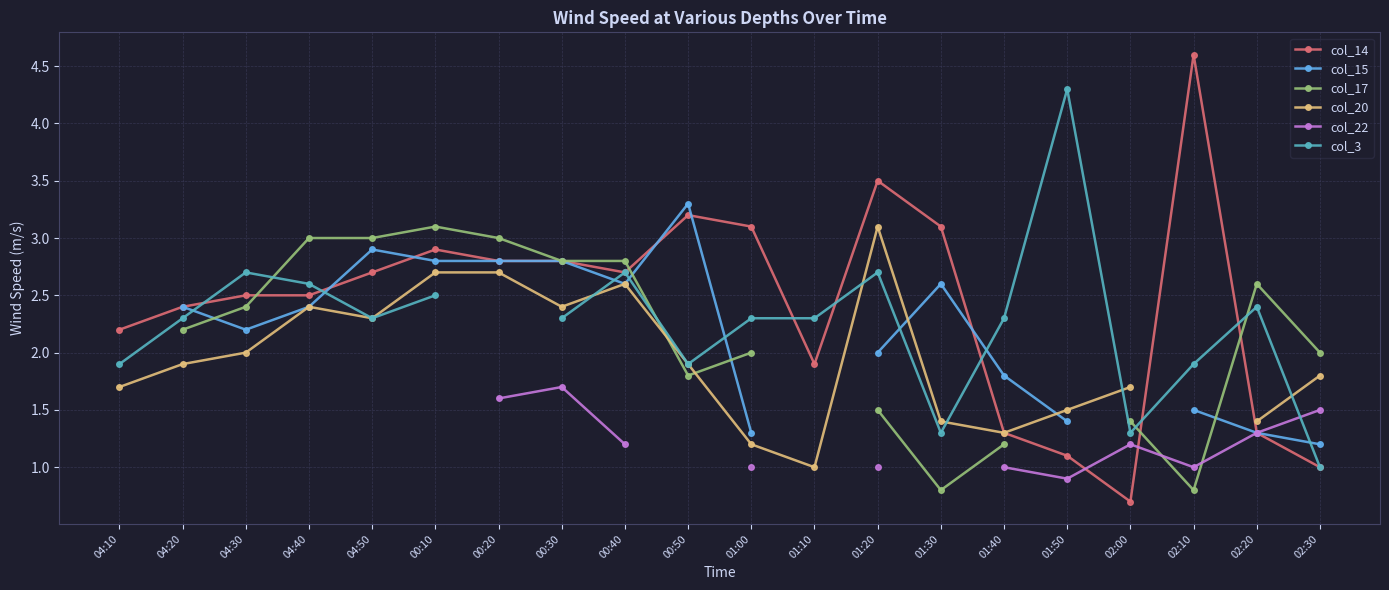

Is it true that col_3 equals 0.6 at 01:30?

False